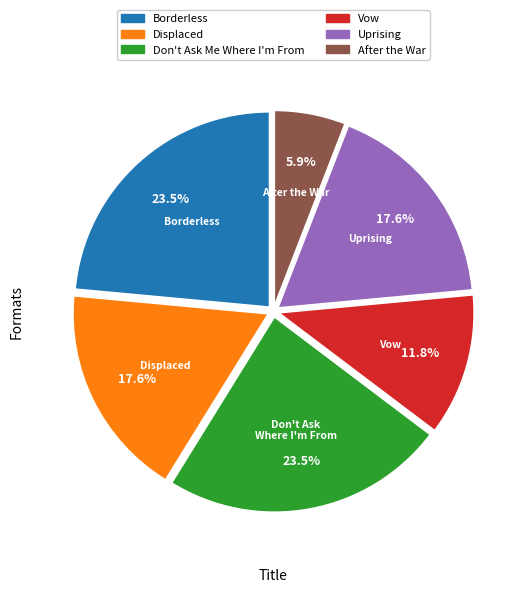

To the nearest percent, what percentage of the pie is Uprising?

18%